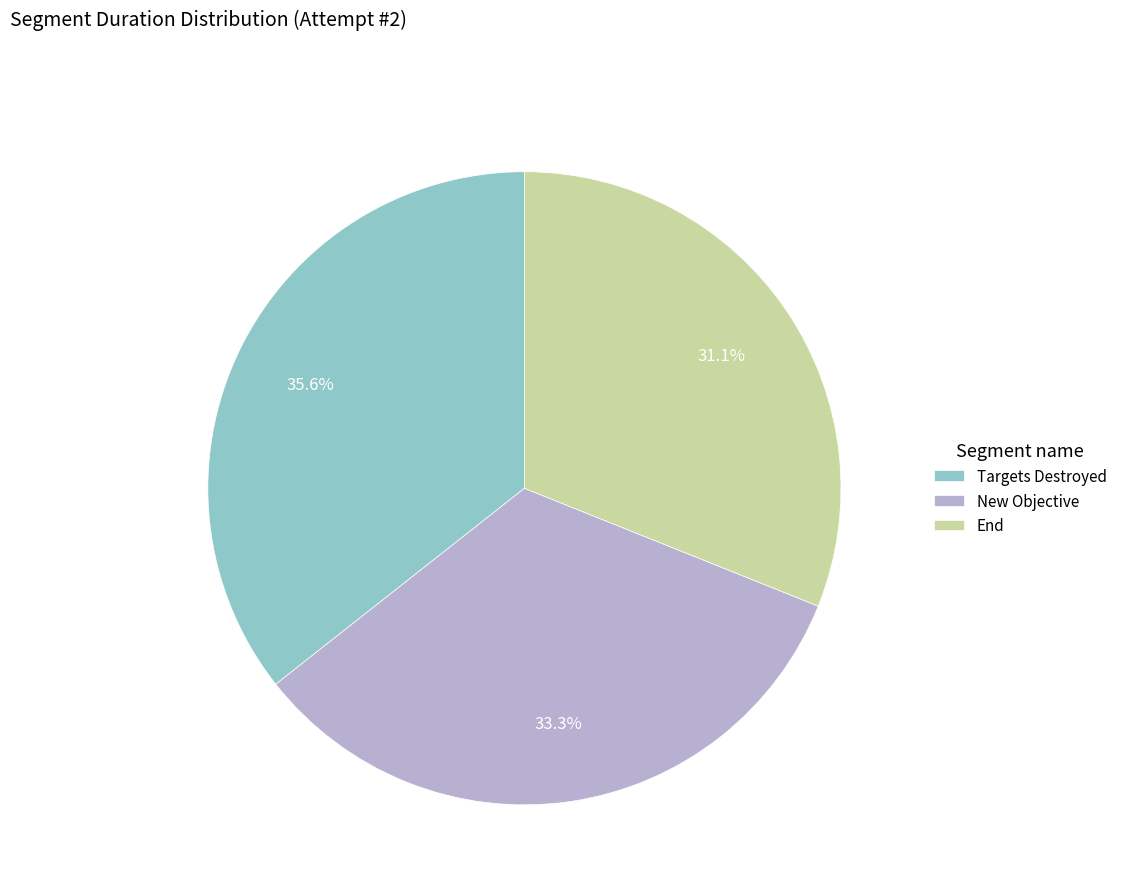

Combined, do End and Targets Destroyed account for over 50%?

Yes